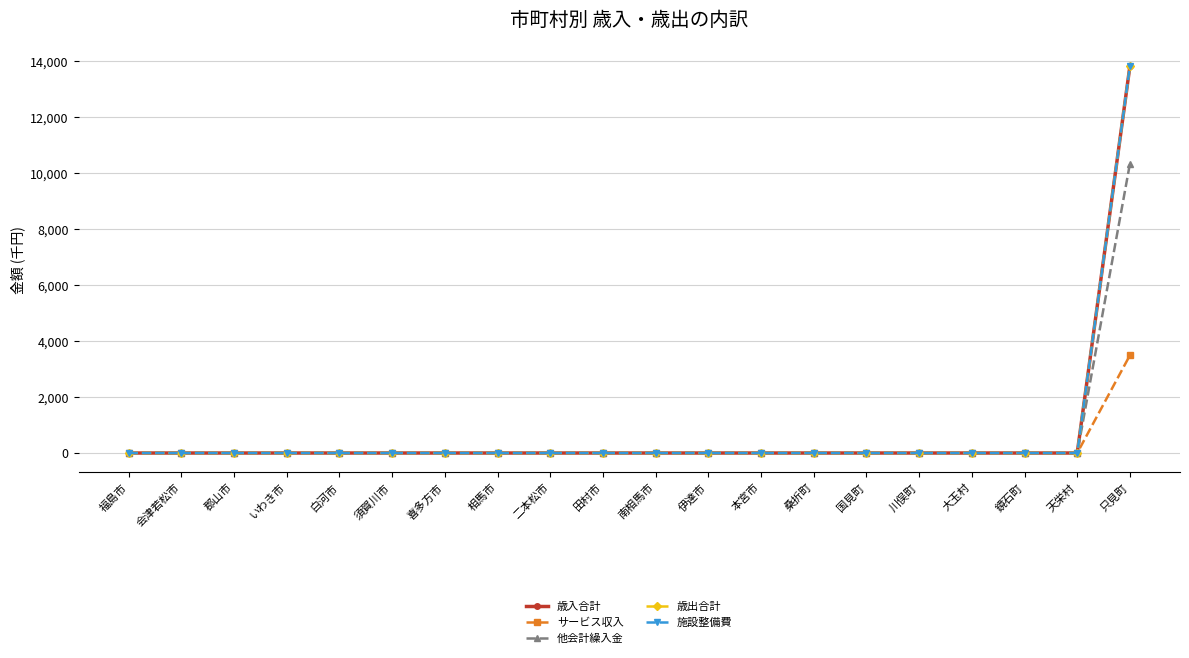

Which has a higher value, 天栄村 or 田村市?

天栄村